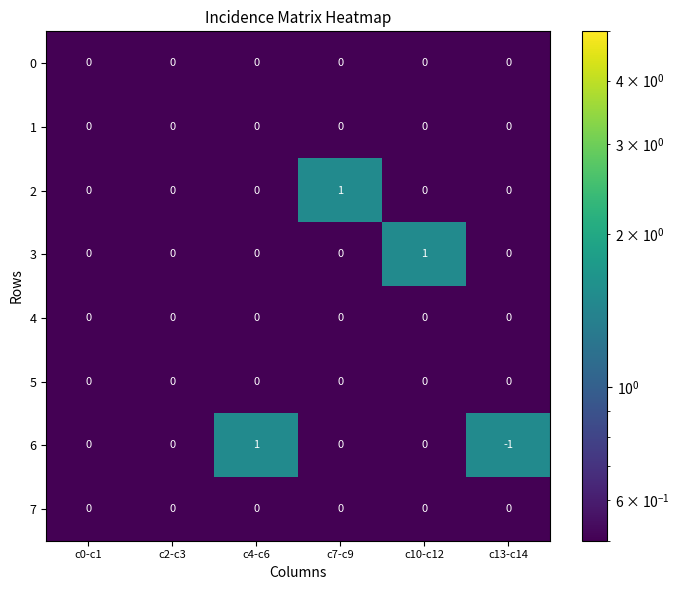

Which series has the widest spread of values?

6